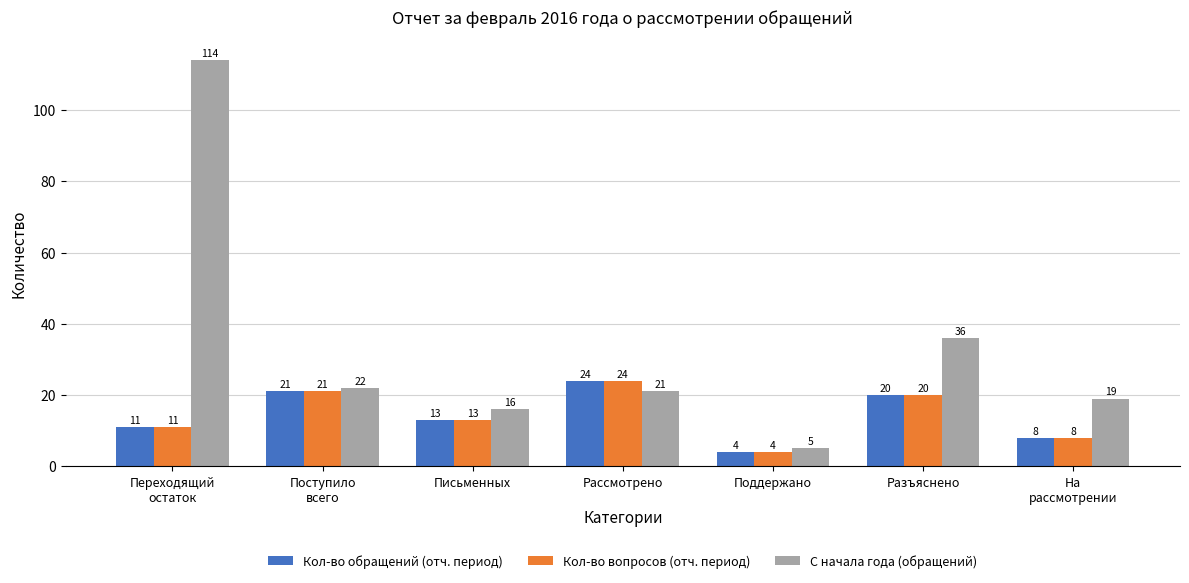

What is the label of the 2nd bar from the right?

Разъяснено